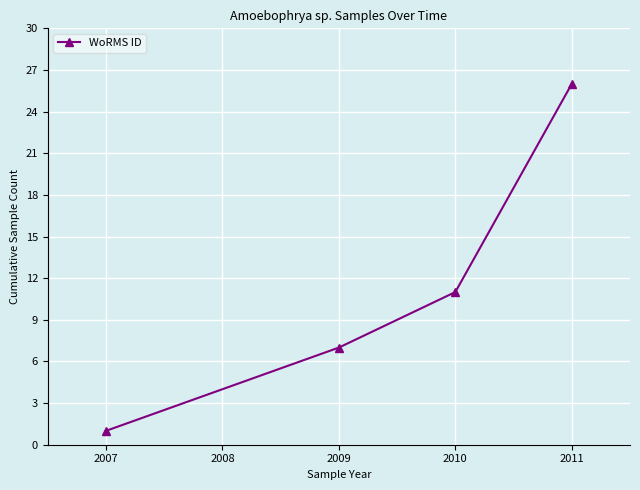

Reading left to right, what are all the values shown in this chart?

1	7	11	26